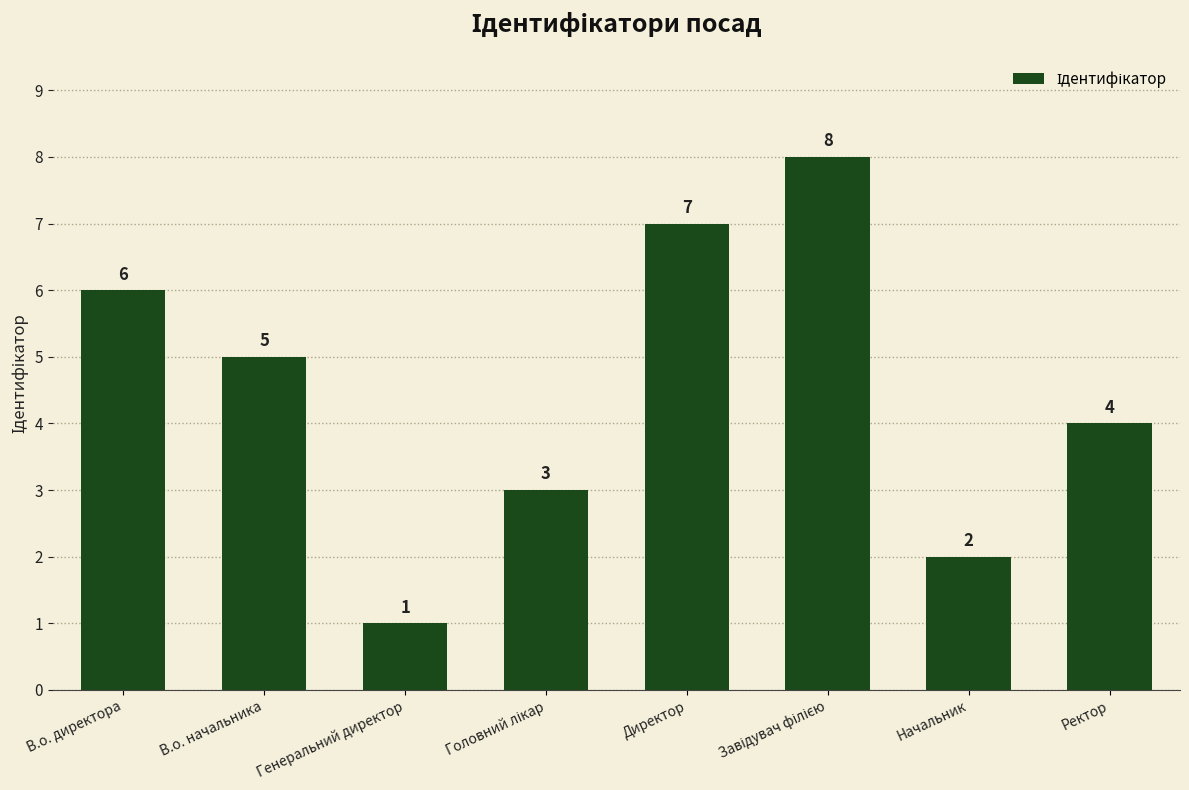

What is the difference between the second highest and minimum values?

6